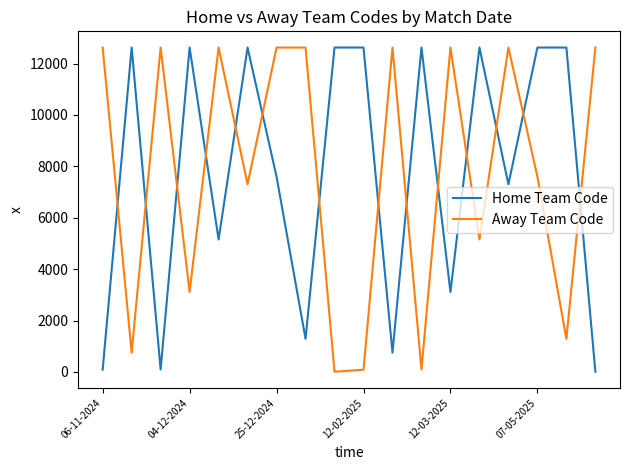

What is the maximum value shown in the chart?

12621